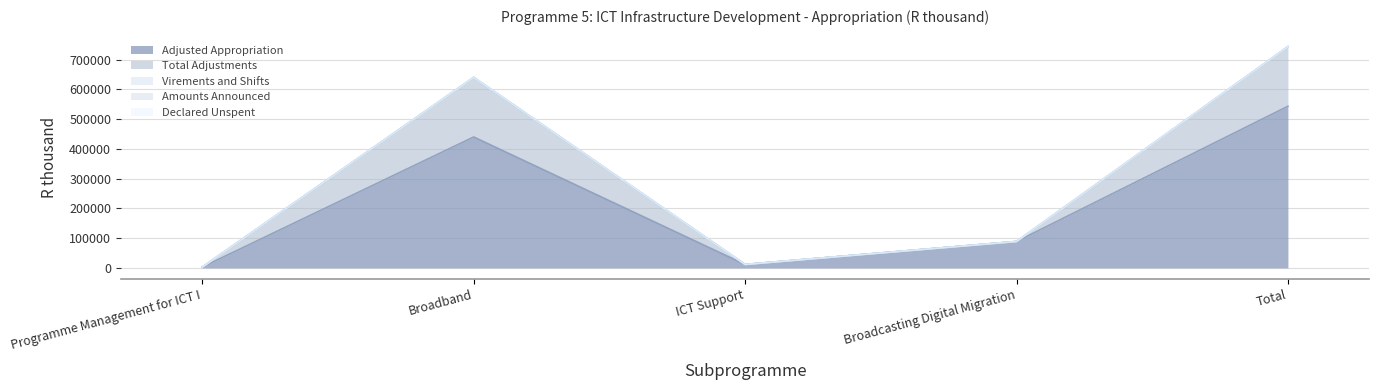

What is the difference between the Total Adjustments values at Total and Broadcasting Digital Migration?

200000